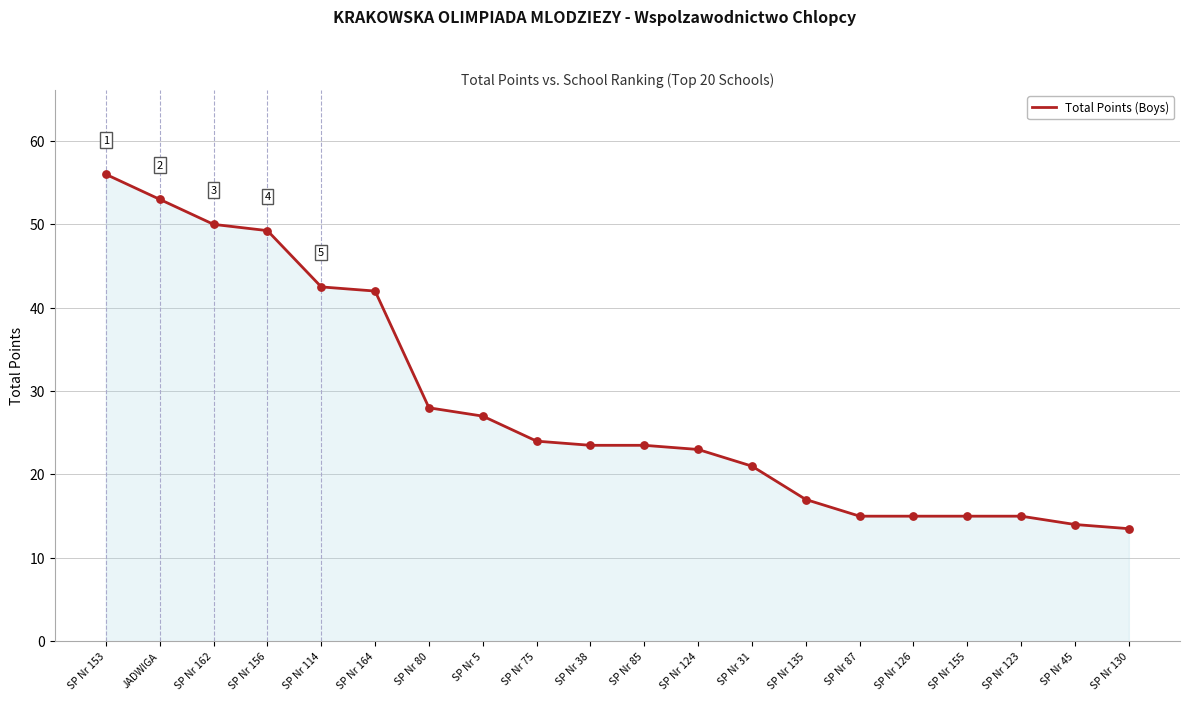

Approximately how many times larger is the value at SP Nr 126 compared to SP Nr 31?

0.7